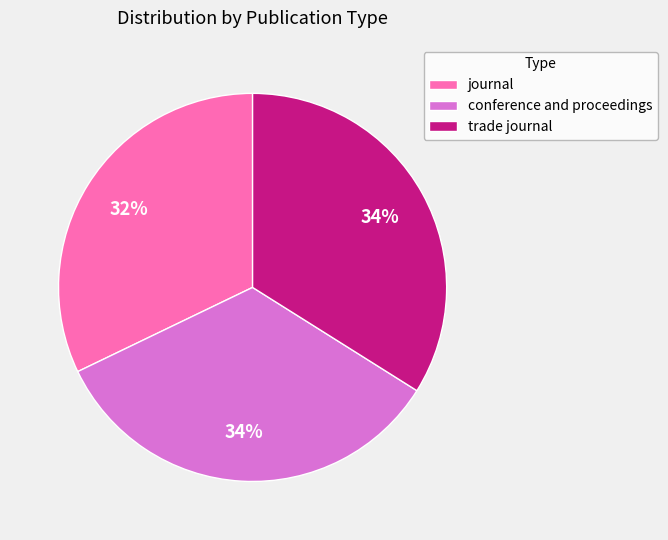

Does journal represent more than half of the total?

No